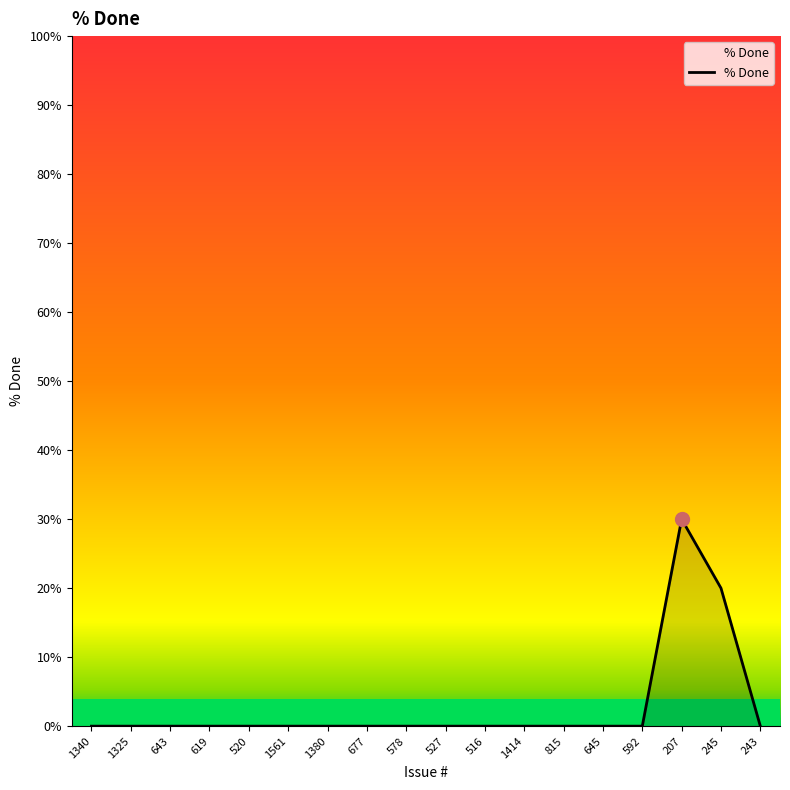

At which label is the value closest to 15?

245